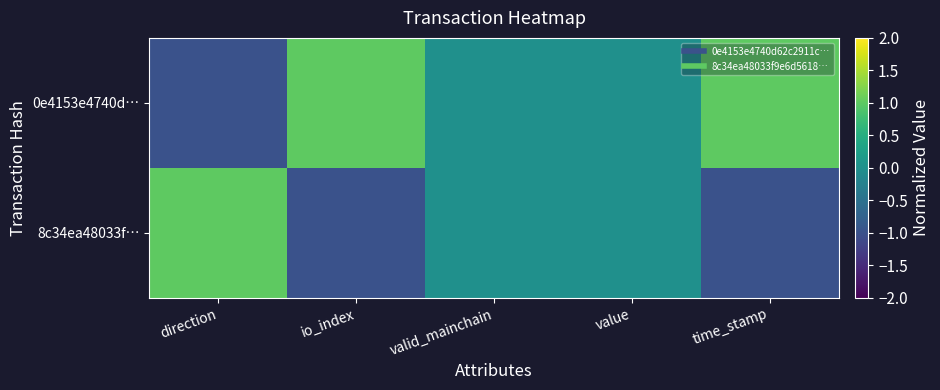

Reading left to right, what are all the values shown in this chart?

0e4153e4740d…: direction=-1	io_index=1	valid_mainchain=0	value=0	time_stamp=1
8c34ea48033f…: direction=1	io_index=-1	valid_mainchain=0	value=0	time_stamp=-1